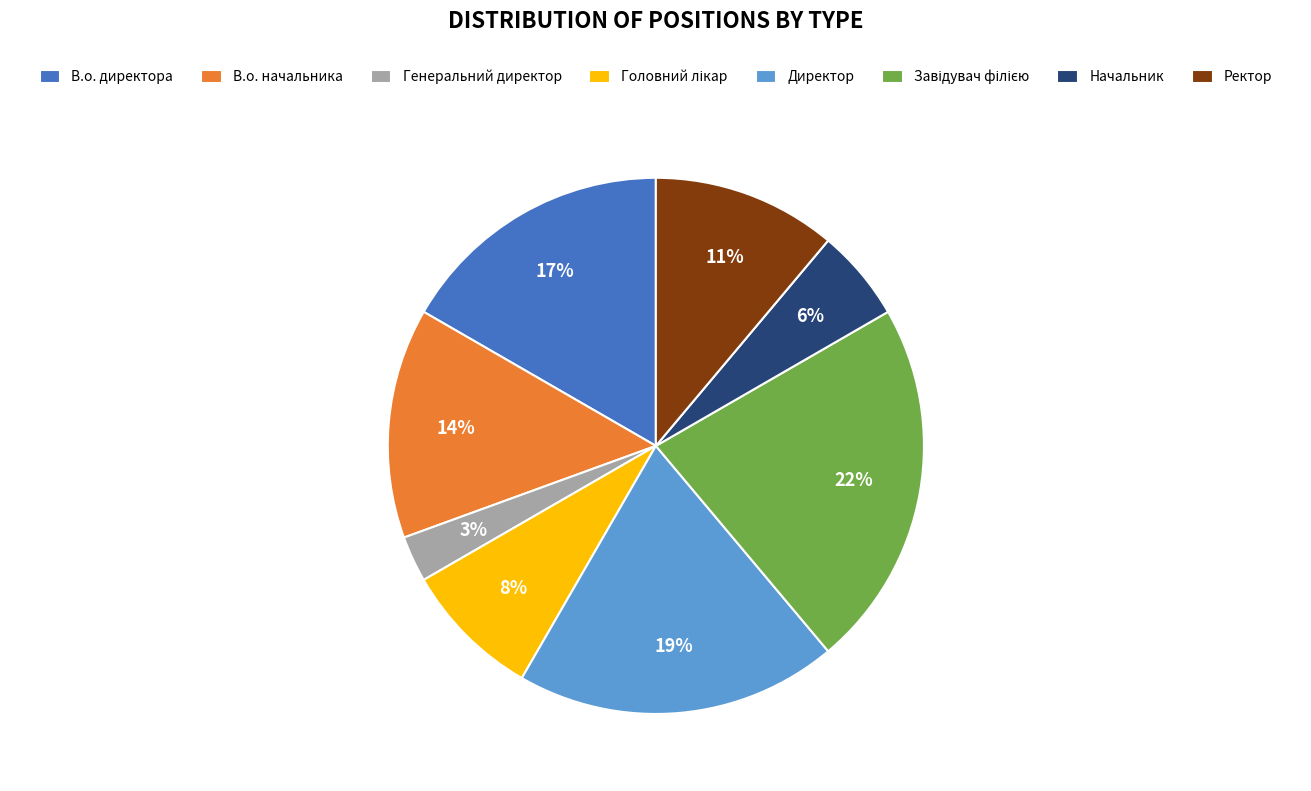

Does Ректор represent more than half of the total?

No